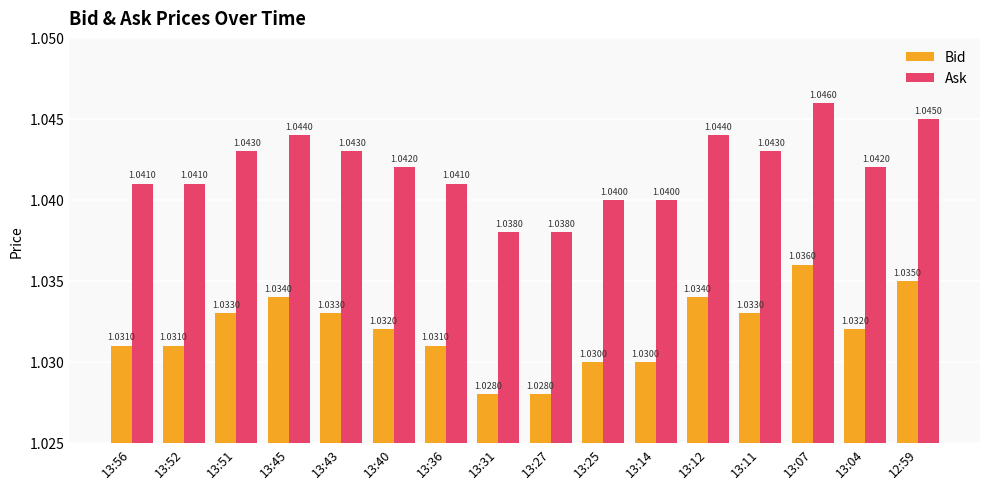

Does the chart contain stacked bars?

No